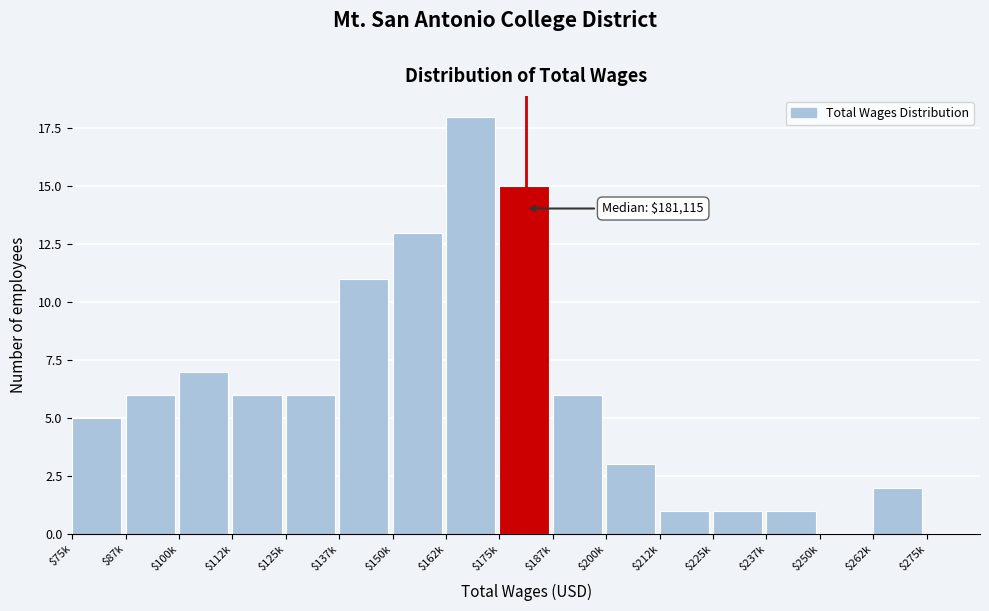

What value does the data have at $112k?

6